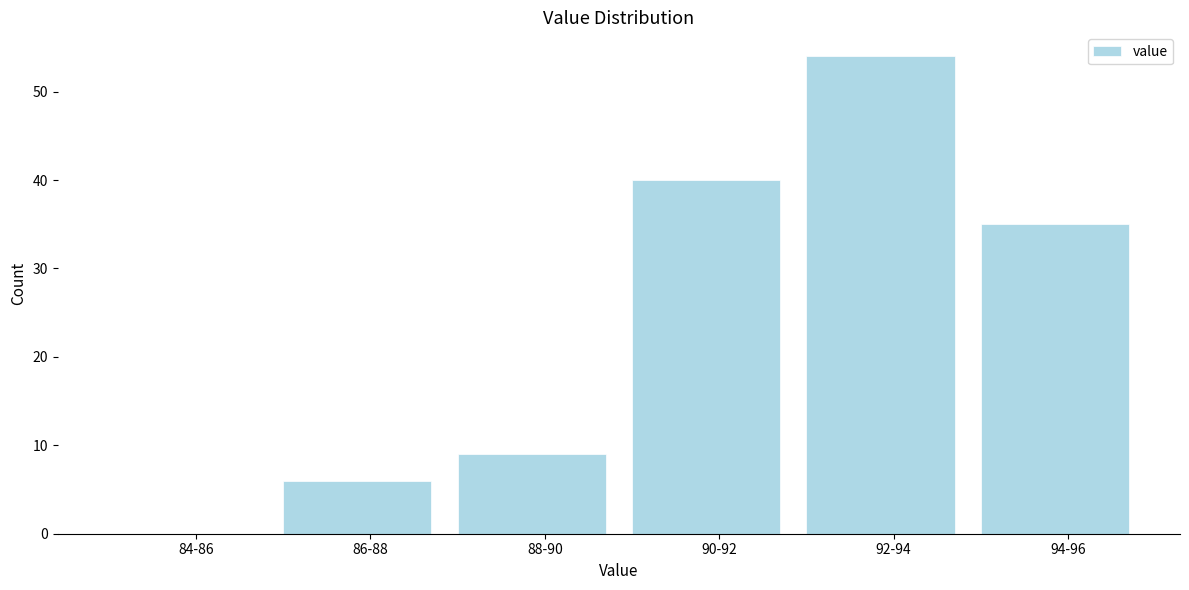

Reading right to left, what are all the values shown in this chart?

94-96=35	92-94=54	90-92=40	88-90=9	86-88=6	84-86=0